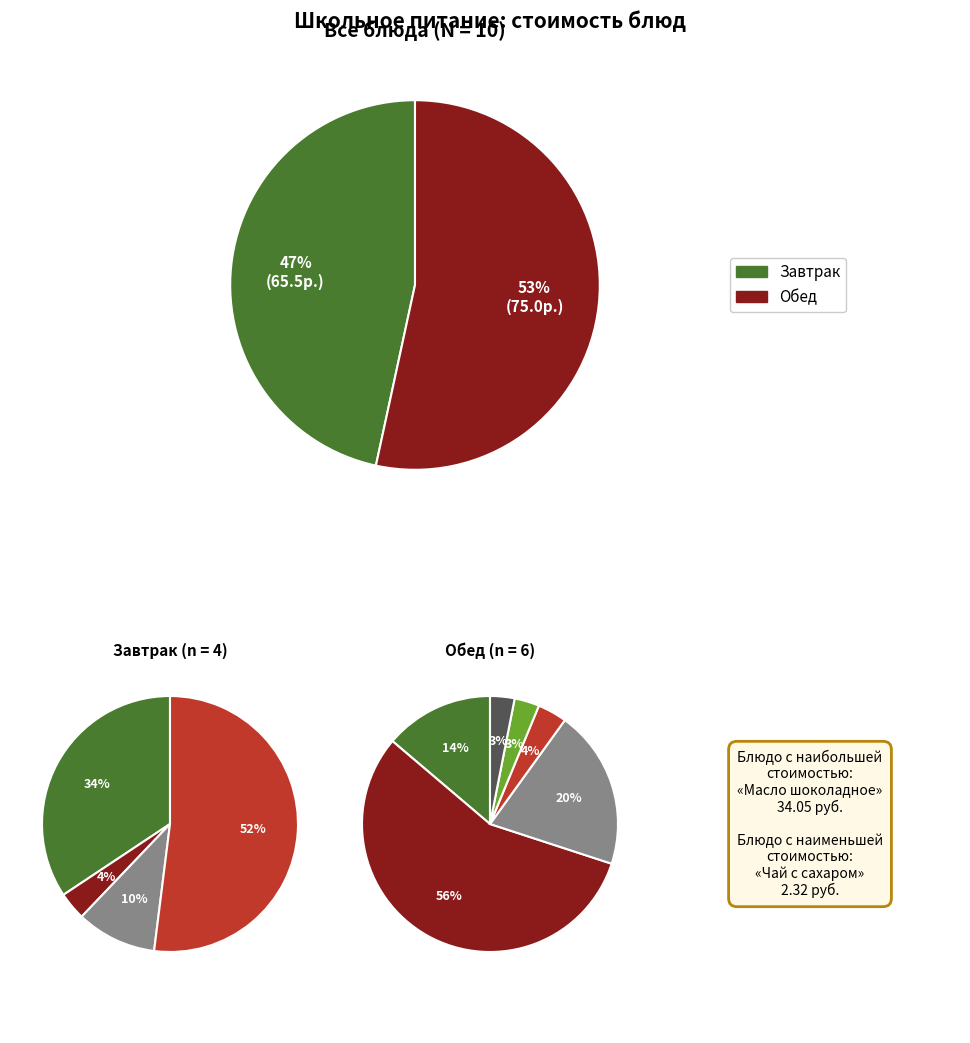

How many segments does this pie chart have?

10